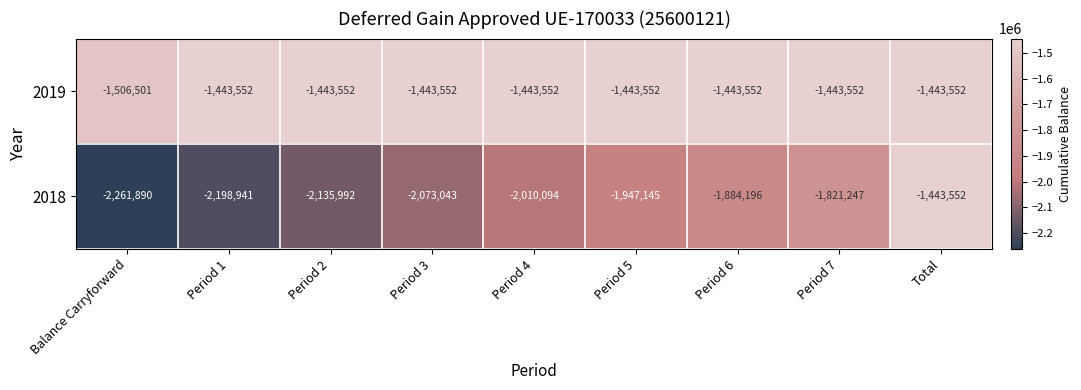

Rank the series by their average value, from highest to lowest.

2019, 2018